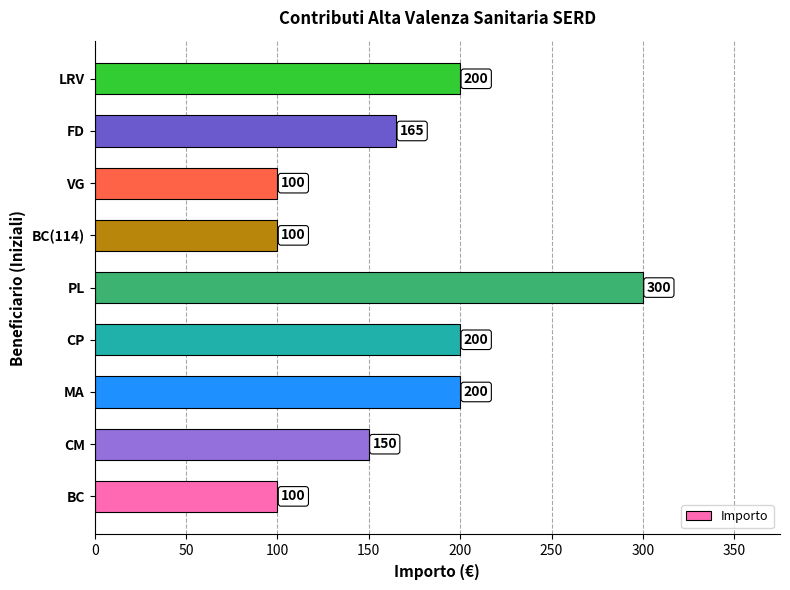

Reading top to bottom, list all the values displayed in this chart.

LRV=200	FD=165	VG=100	BC(114)=100	PL=300	CP=200	MA=200	CM=150	BC=100